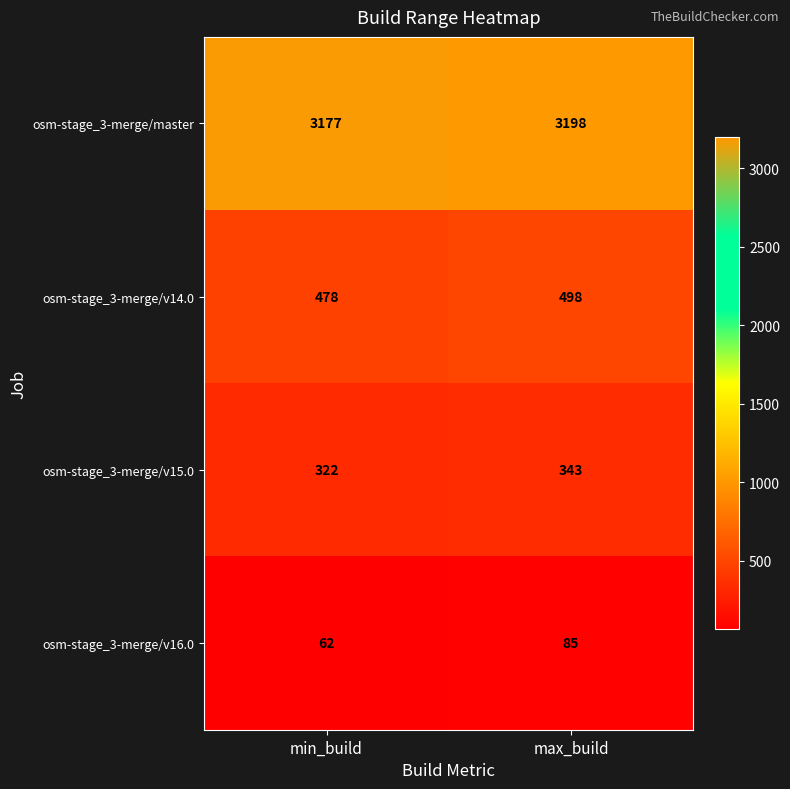

What is the smallest value displayed?

62